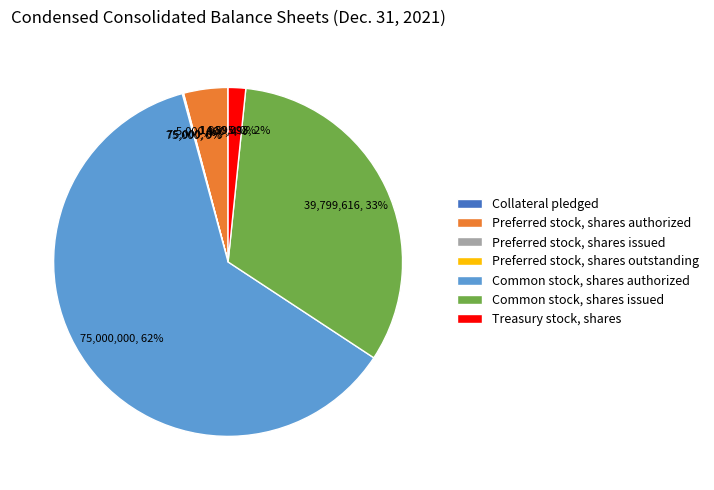

Approximately how many times larger is the value at Common stock, shares issued compared to Common stock, shares authorized?

0.5